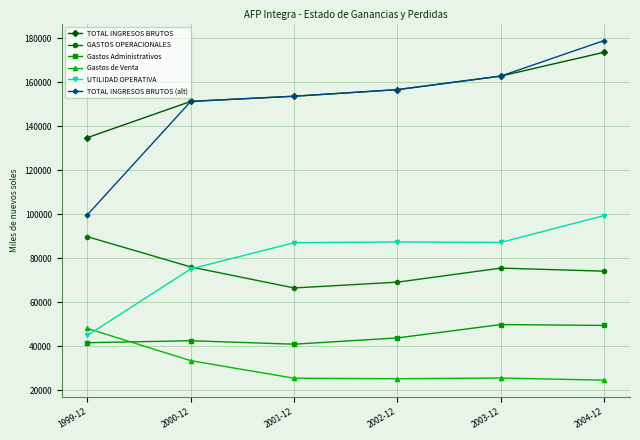

True or false: TOTAL INGRESOS BRUTOS (alt) and UTILIDAD OPERATIVA intersect in this chart.

False